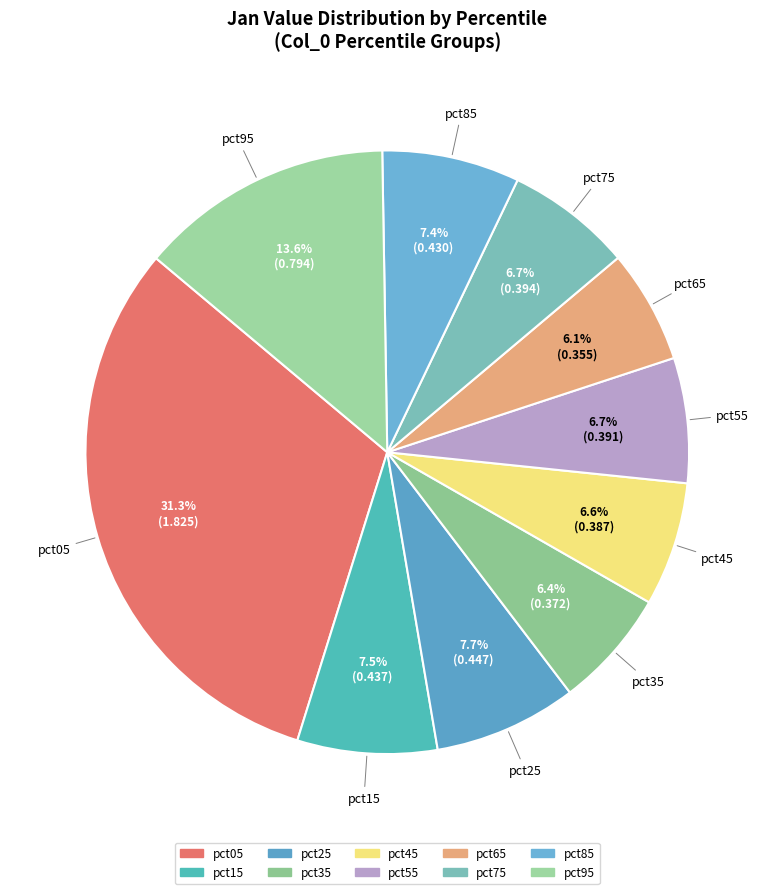

Which category has the biggest portion of the pie?

pct05